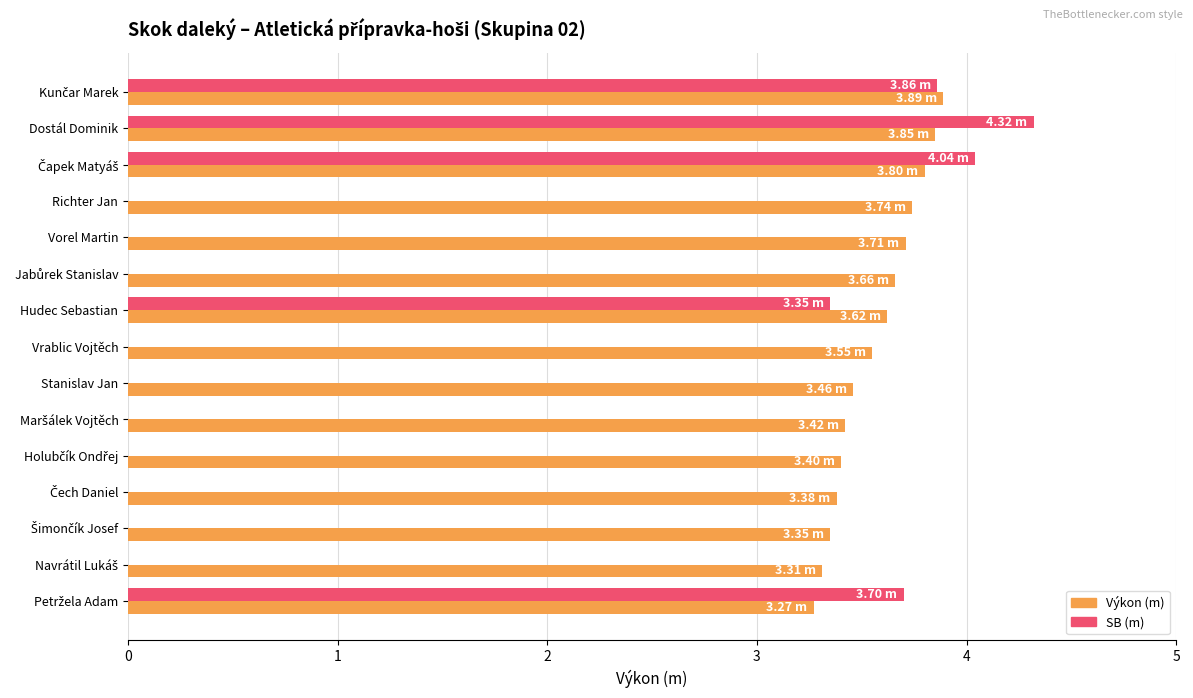

Rank the categories by value from highest to lowest.

Kunčar Marek, Dostál Dominik, Čapek Matyáš, Richter Jan, Vorel Martin, Jabůrek Stanislav, Hudec Sebastian, Vrablic Vojtěch, Stanislav Jan, Maršálek Vojtěch, Holubčík Ondřej, Čech Daniel, Šimončík Josef, Navrátil Lukáš, Petržela Adam